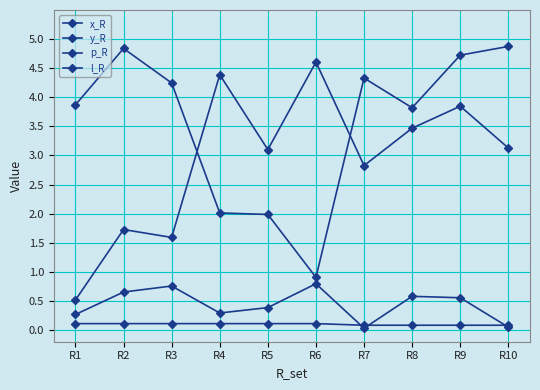

How many series are shown in this chart?

4